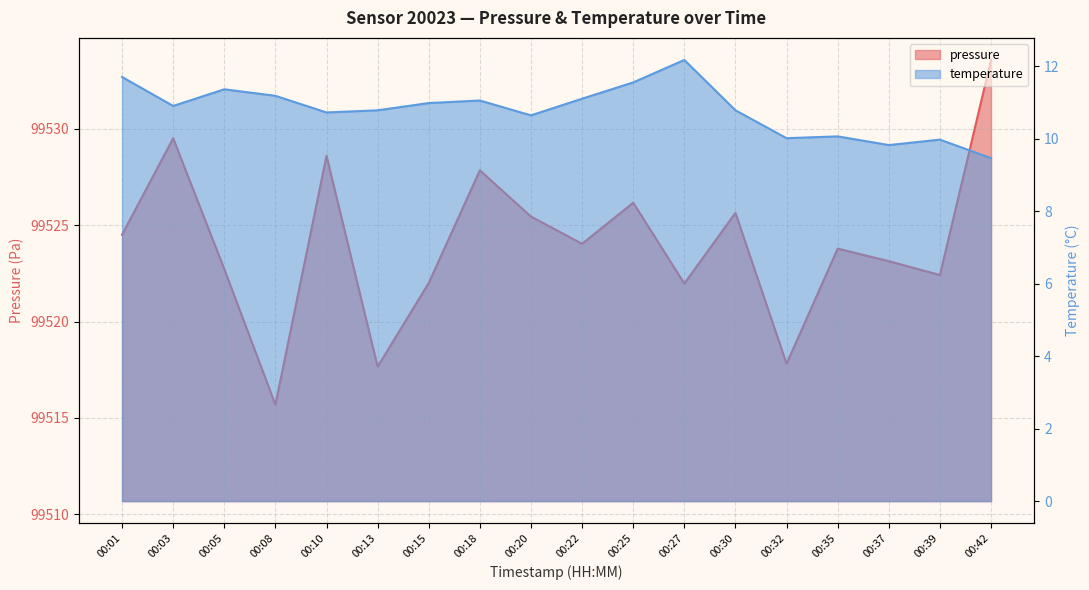

Reading right to left, what are all the values shown in this chart?

pressure: 99533.6	99522.4	99523.1	99523.8	99517.8	99525.6	99522.0	99526.2	99524.0	99525.4	99527.8	99522.0	99517.7	99528.6	99515.7	99522.7	99529.5	99524.5
temperature: 9.5	10.0	9.8	10.1	10.0	10.8	12.2	11.6	11.1	10.7	11.1	11.0	10.8	10.7	11.2	11.4	10.9	11.7